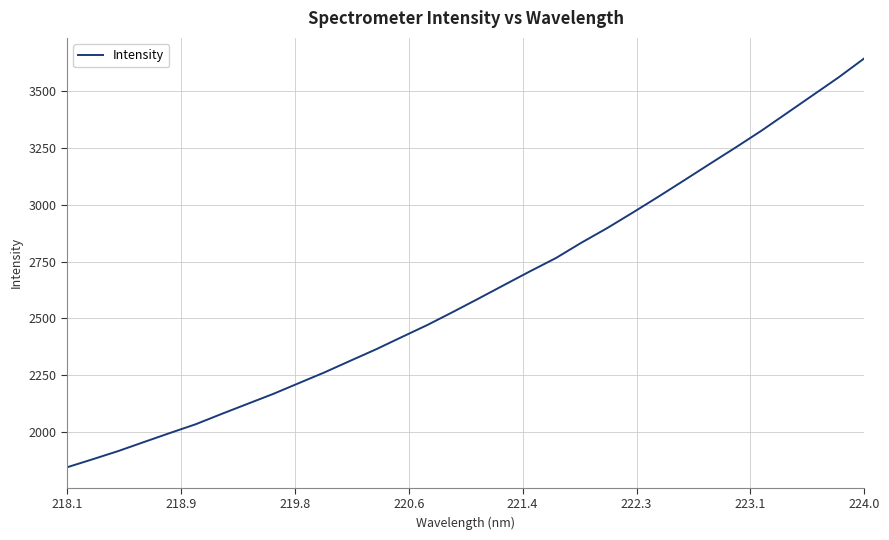

What is the minimum value shown in the chart?

1844.4